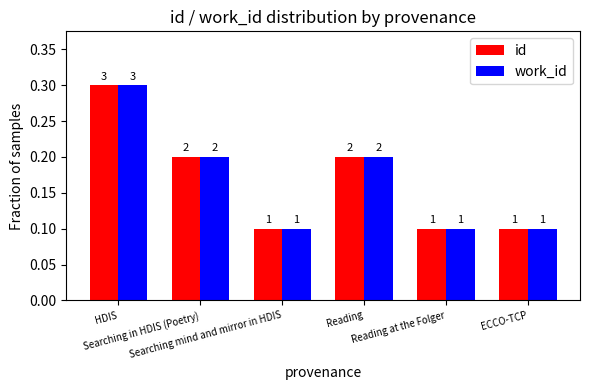

How many bars are there in each group?

2